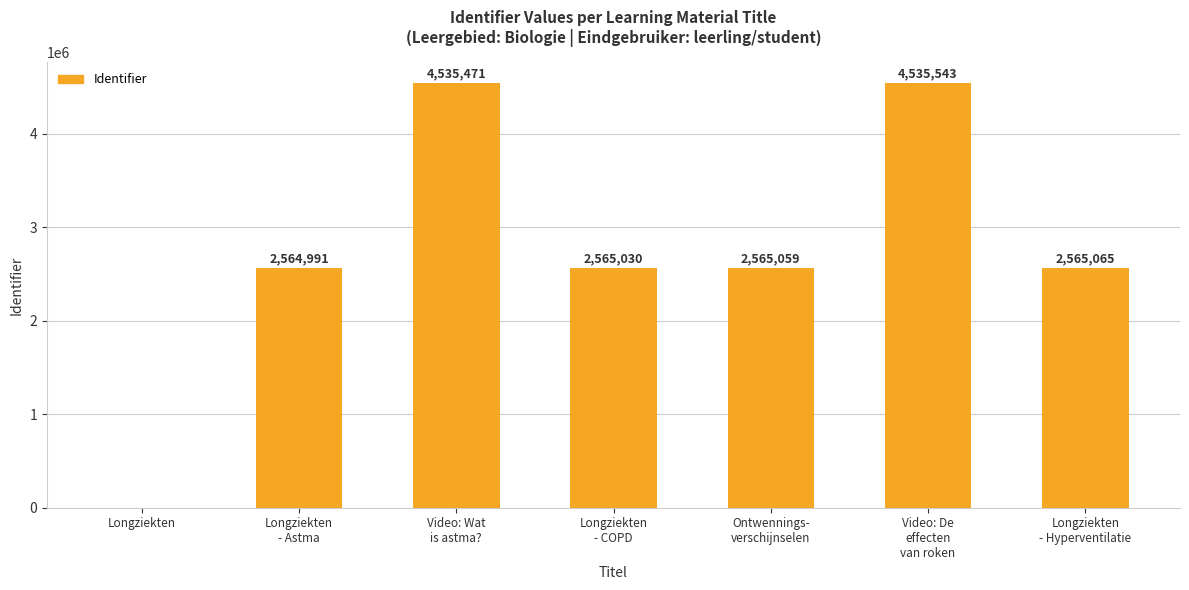

Reading right to left, extract all data points from this chart.

2565065	4535543	2565059	2565030	4535471	2564991	0